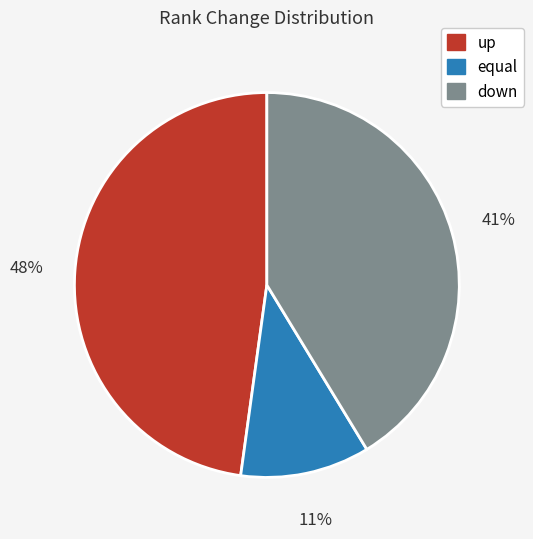

To the nearest percent, what percentage of the pie is down?

41%